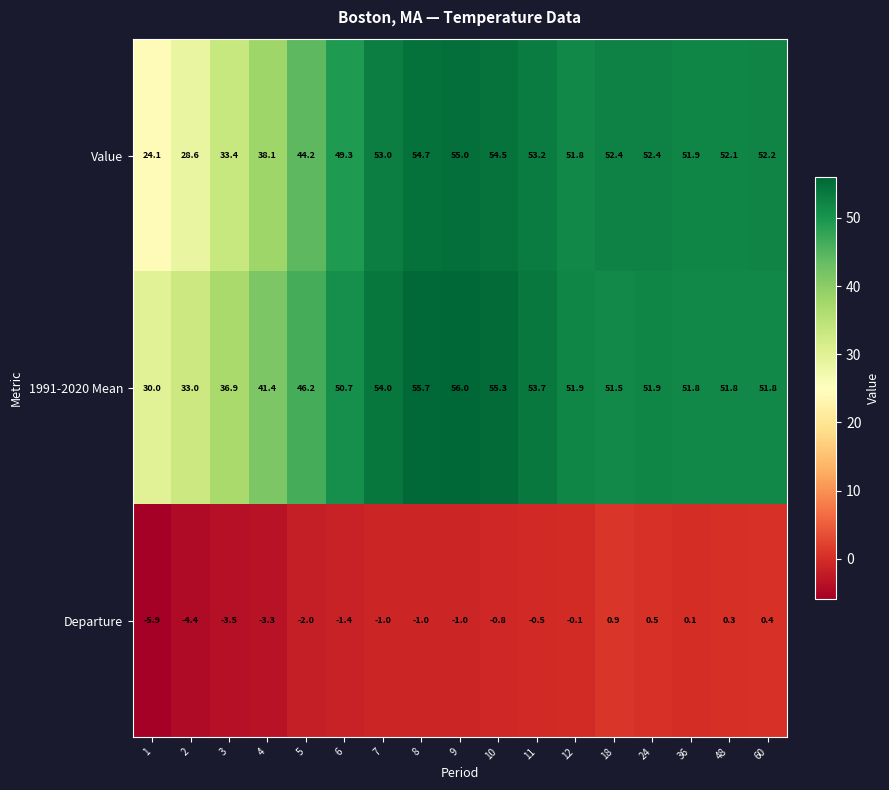

Which series has the largest total across all categories?

1991-2020 Mean